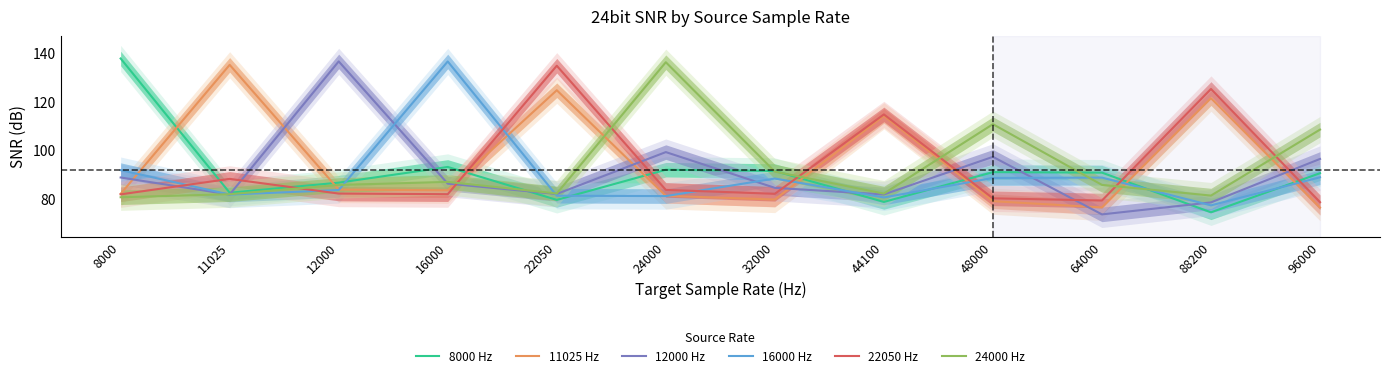

Rank the series at 22050 from highest to lowest value.

22050 Hz, 11025 Hz, 24000 Hz, 12000 Hz, 16000 Hz, 8000 Hz